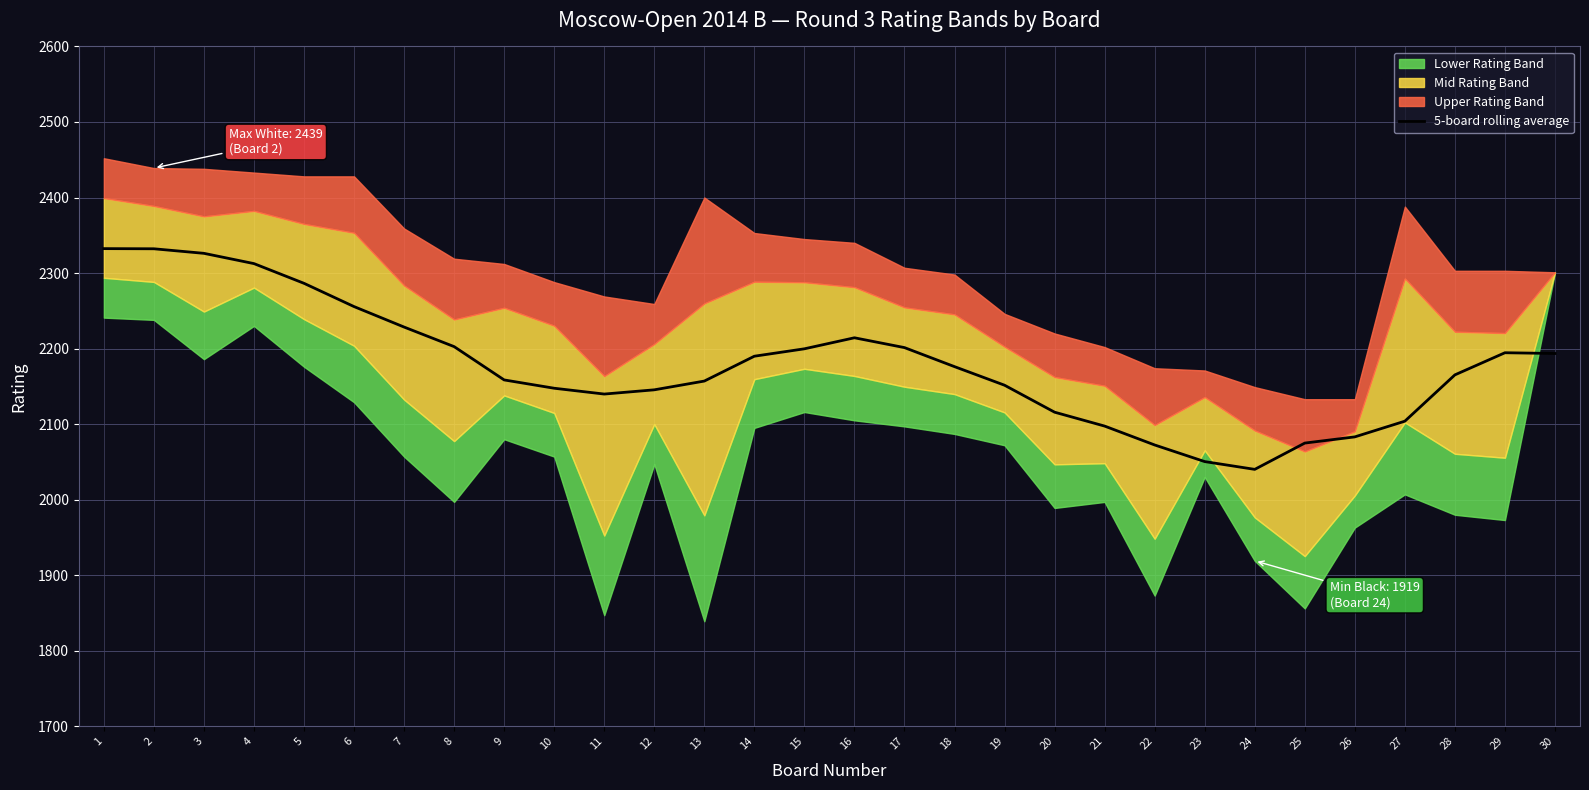

Reading left to right, what are all the values shown in this chart?

2332.3	2332.1	2326.1	2312.5	2286.4	2255.6	2228.5	2202.6	2158.5	2147.5	2139.8	2145.4	2157.0	2189.9	2199.7	2214.3	2201.3	2176.1	2151.5	2115.8	2097.4	2072.4	2050.4	2040.1	2074.9	2083.1	2103.9	2165.2	2194.5	2193.5